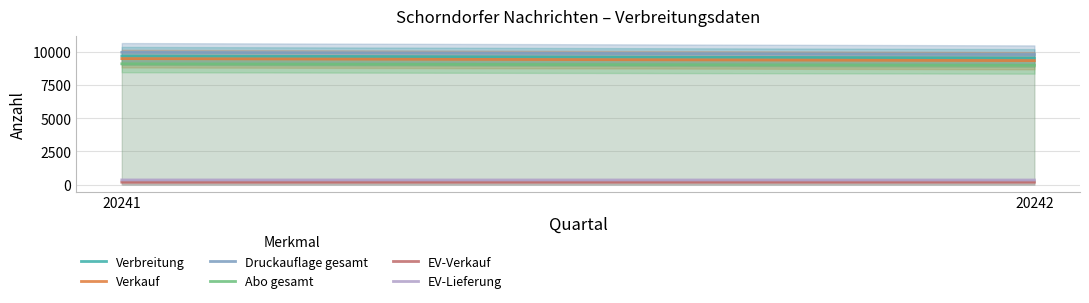

The EV-Lieferung series shows 346 at 20241. True or false?

True